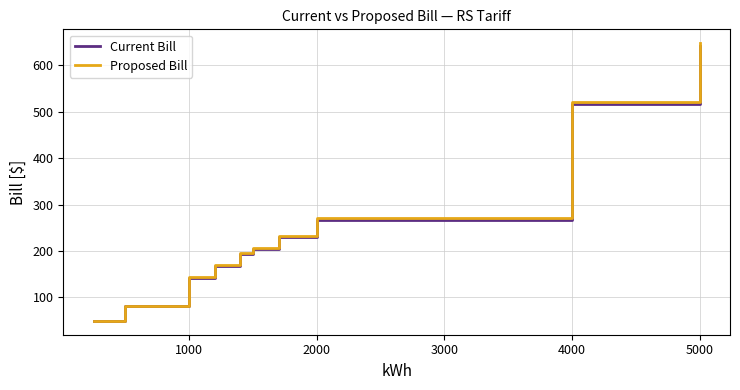

Which series has the largest range (max minus min)?

Proposed Bill